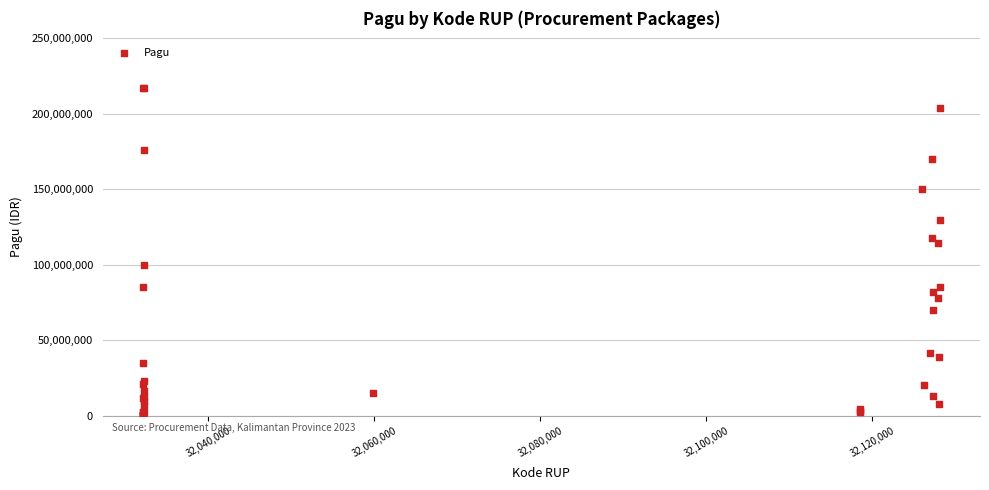

What Y value in the scatter plot is closest to 108830000?

114296000